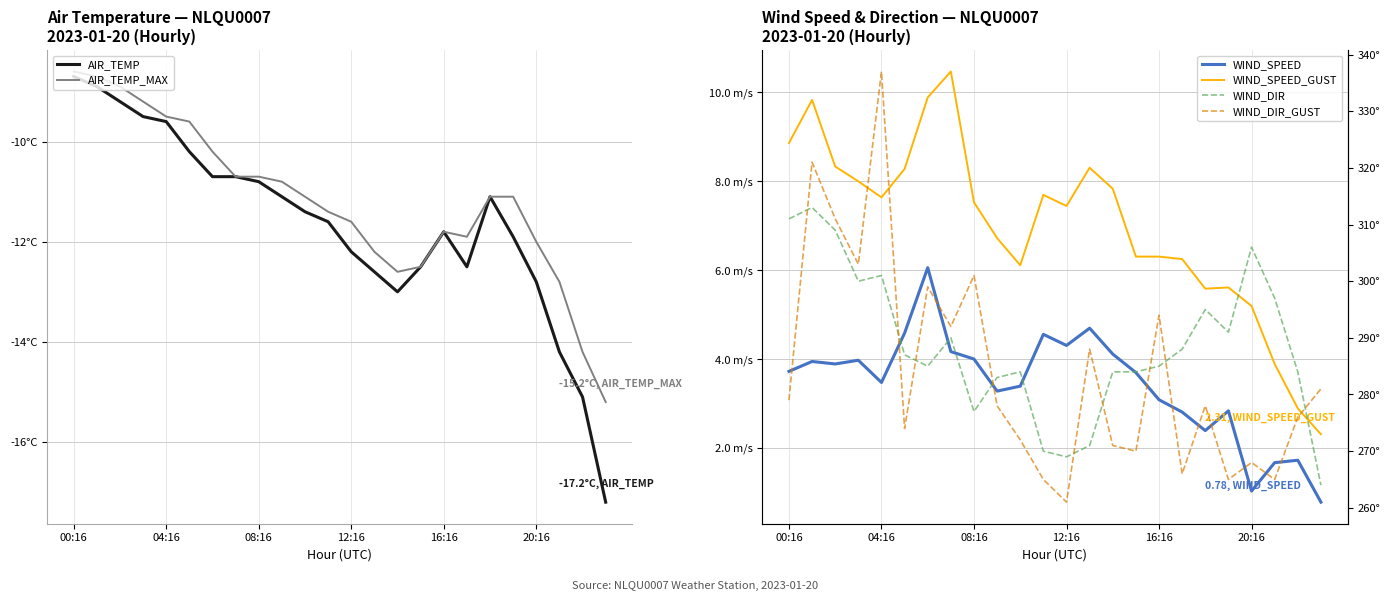

What is the difference between the maximum and minimum values in the AIR_TEMP_MAX series?

6.6